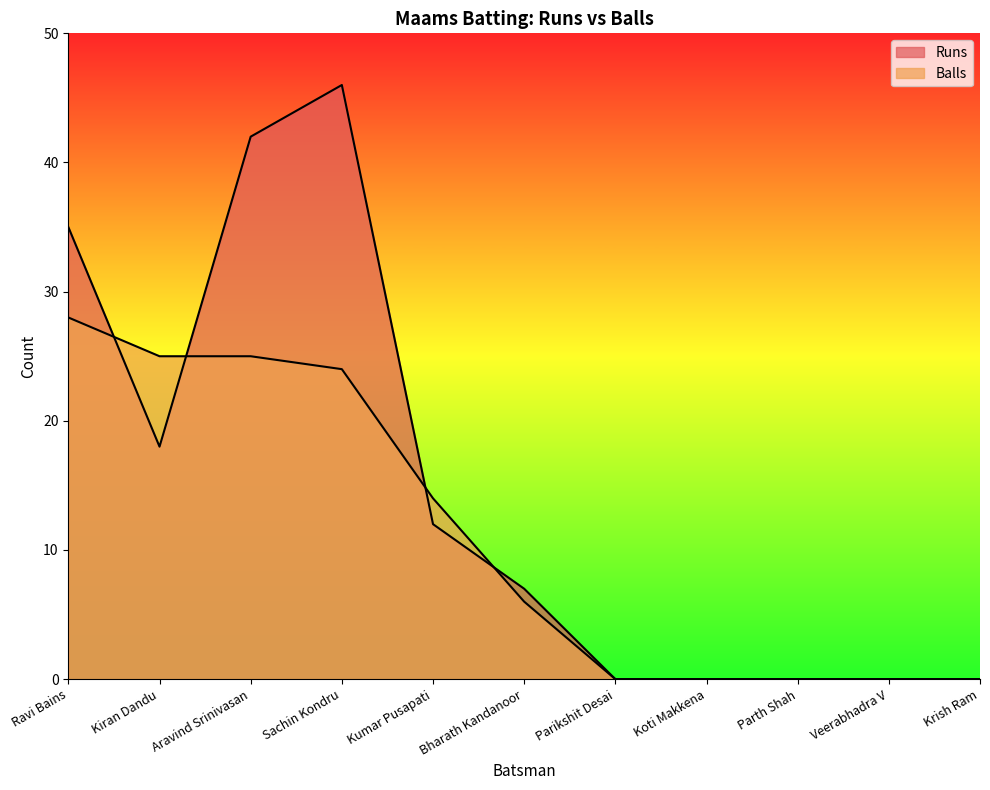

How many positive values does the Runs series have?

6